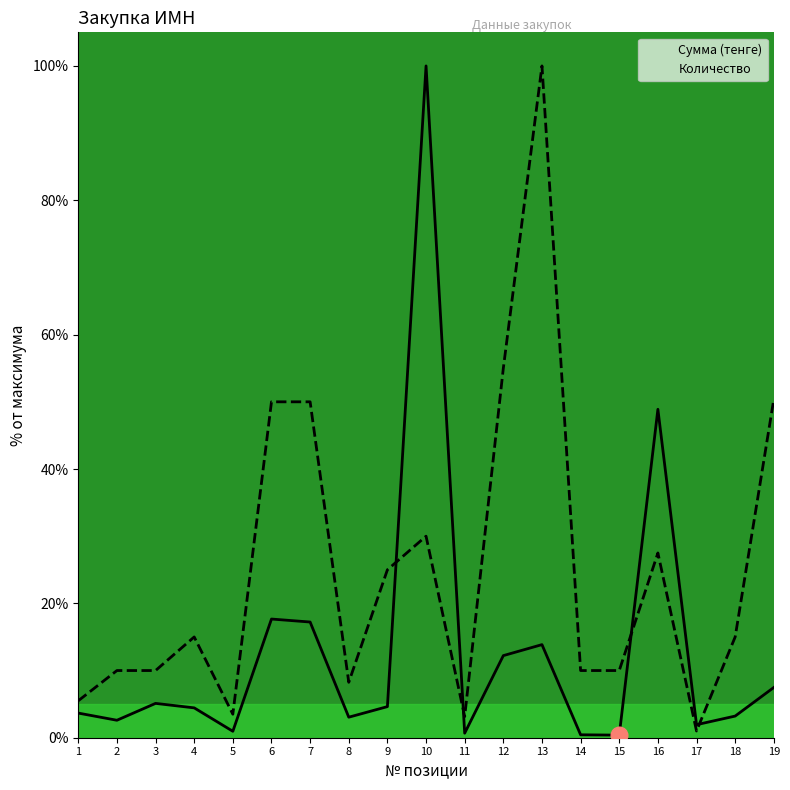

In Сумма (тенге), how many points are higher than both neighbors (excluding endpoints)?

5